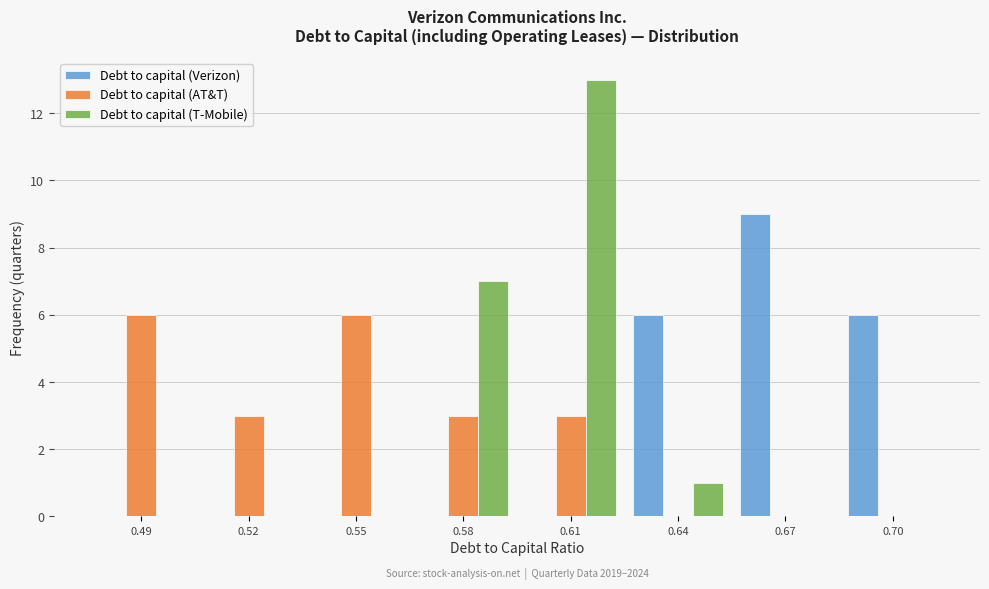

Reading left to right, list all the values displayed in this chart.

Debt to capital (Verizon): 0.49=0	0.52=0	0.55=0	0.58=0	0.61=0	0.64=6	0.67=9	0.70=6
Debt to capital (AT&T): 0.49=6	0.52=3	0.55=6	0.58=3	0.61=3	0.64=0	0.67=0	0.70=0
Debt to capital (T-Mobile): 0.49=0	0.52=0	0.55=0	0.58=7	0.61=13	0.64=1	0.67=0	0.70=0